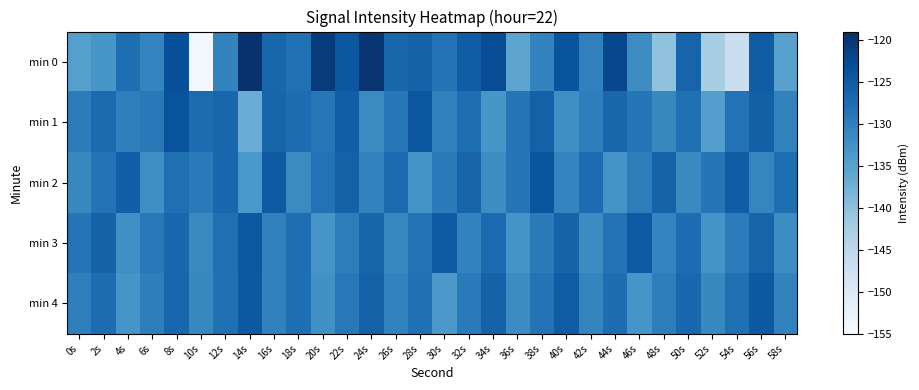

Reading right to left, transcribe all the data shown in this chart.

min 0: 58s=-134.9	56s=-125.1	54s=-146.9	52s=-142.7	50s=-126.3	48s=-140.3	46s=-131.8	44s=-122.2	42s=-130.2	40s=-123.9	38s=-130.6	36s=-135.6	34s=-123.0	32s=-125.2	30s=-128.3	28s=-125.9	26s=-126.7	24s=-119.7	22s=-124.4	20s=-120.7	18s=-128.0	16s=-126.6	14s=-119.3	12s=-130.7	10s=-154.0	8s=-123.5	6s=-130.7	4s=-127.7	2s=-133.3	0s=-134.6
min 1: 58s=-130.5	56s=-125.7	54s=-128.2	52s=-134.6	50s=-127.9	48s=-131.2	46s=-128.8	44s=-126.5	42s=-129.9	40s=-132.1	38s=-125.9	36s=-128.5	34s=-133.2	32s=-127.7	30s=-130.1	28s=-124.3	26s=-129.0	24s=-131.7	22s=-125.4	20s=-128.9	18s=-127.5	16s=-126.3	14s=-136.7	12s=-126.5	10s=-127.4	8s=-123.8	6s=-129.2	4s=-130.0	2s=-127.1	0s=-129.6
min 2: 58s=-127.6	56s=-130.9	54s=-125.2	52s=-128.8	50s=-131.5	48s=-126.1	46s=-129.7	44s=-133.0	42s=-127.4	40s=-130.8	38s=-124.2	36s=-128.6	34s=-131.9	32s=-126.3	30s=-129.5	28s=-132.7	26s=-127.1	24s=-130.4	22s=-125.8	20s=-128.2	18s=-131.6	16s=-124.9	14s=-133.4	12s=-126.7	10s=-129.3	8s=-127.8	6s=-132.1	4s=-125.6	2s=-128.4	0s=-131.2
min 3: 58s=-131.9	56s=-126.2	54s=-129.6	52s=-133.0	50s=-127.3	48s=-130.7	46s=-125.0	44s=-128.4	42s=-131.7	40s=-126.1	38s=-129.5	36s=-132.8	34s=-127.2	32s=-130.6	30s=-124.9	28s=-128.3	26s=-131.0	24s=-126.4	22s=-129.8	20s=-133.1	18s=-127.6	16s=-130.2	14s=-124.5	12s=-127.8	10s=-131.4	8s=-126.7	6s=-129.1	4s=-132.3	2s=-125.9	0s=-128.5
min 4: 58s=-130.4	56s=-124.7	54s=-128.0	52s=-131.3	50s=-126.6	48s=-129.9	46s=-133.2	44s=-127.5	42s=-130.8	40s=-125.1	38s=-128.4	36s=-131.7	34s=-126.0	32s=-129.3	30s=-133.6	28s=-127.9	26s=-130.5	24s=-125.8	22s=-129.1	20s=-132.4	18s=-127.7	16s=-130.3	14s=-124.6	12s=-127.9	10s=-131.2	8s=-126.5	6s=-129.9	4s=-133.2	2s=-127.5	0s=-130.1